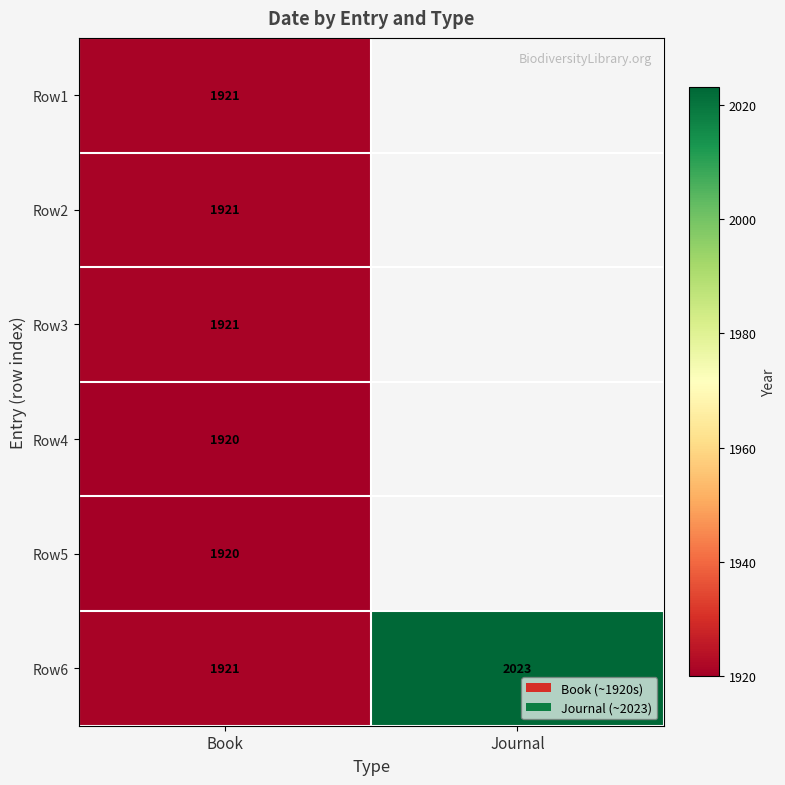

Between Journal and Book, which is larger?

Book